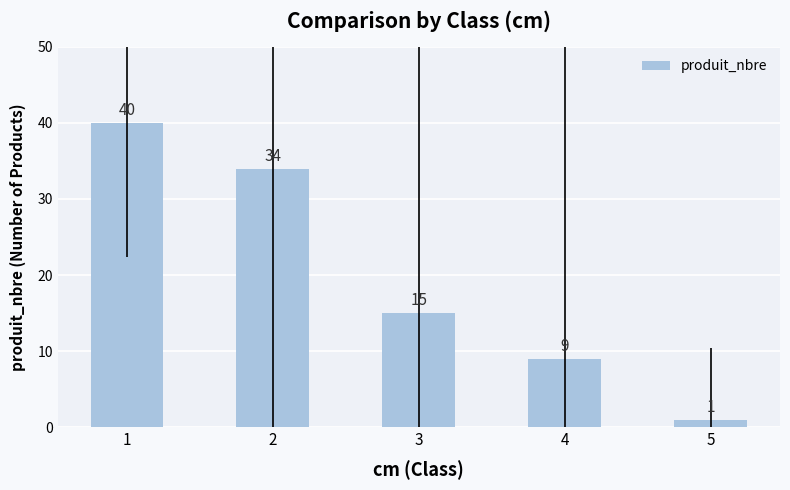

Count the values in the range 9 to 34.

3